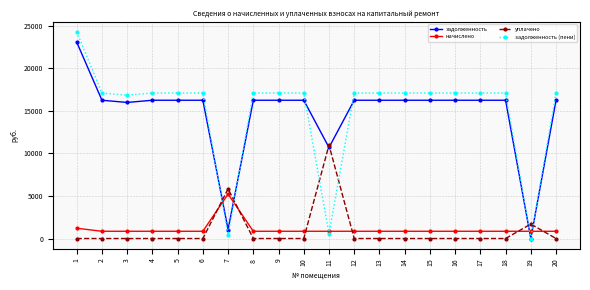

Is the value of уплачено at 3 greater than the value of задолженность at 11?

No